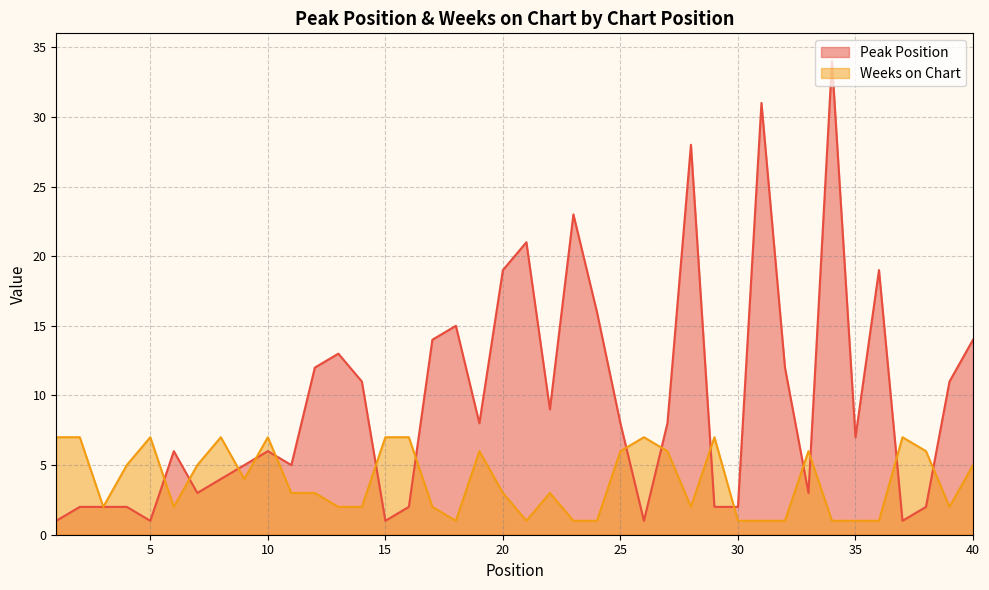

At which label does Peak Position reach its minimum?

1